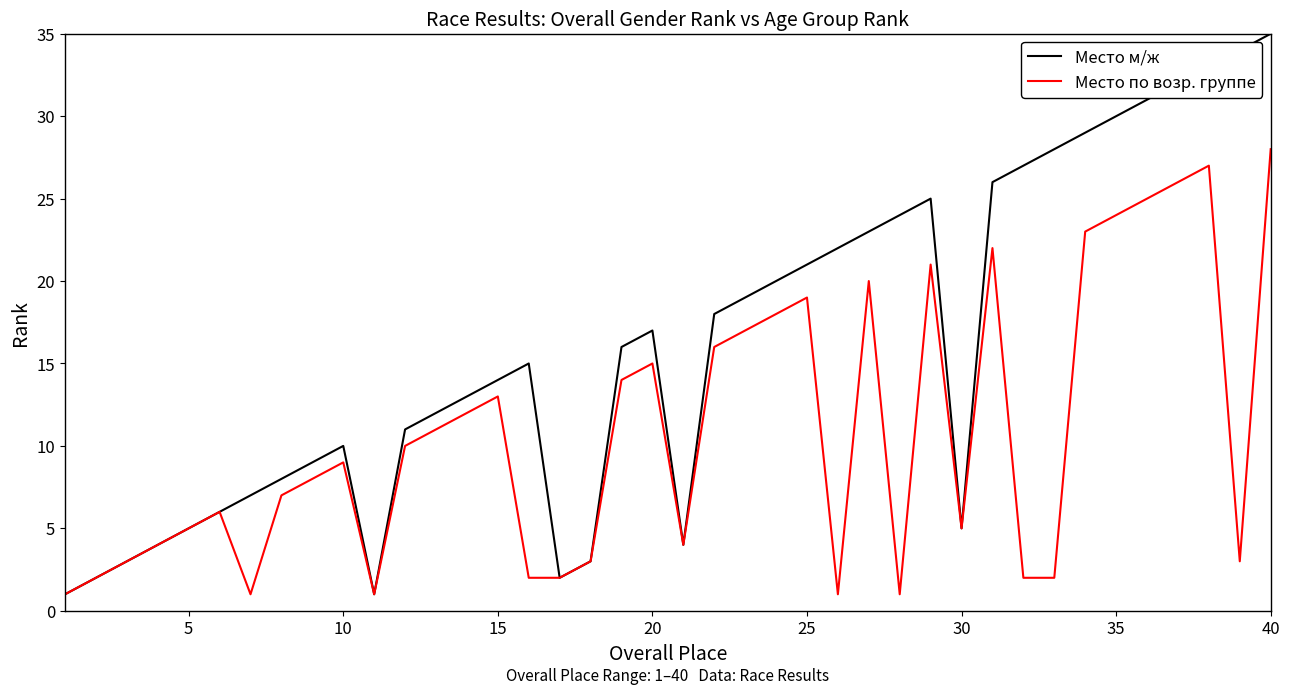

What is the maximum value shown in the chart?

35